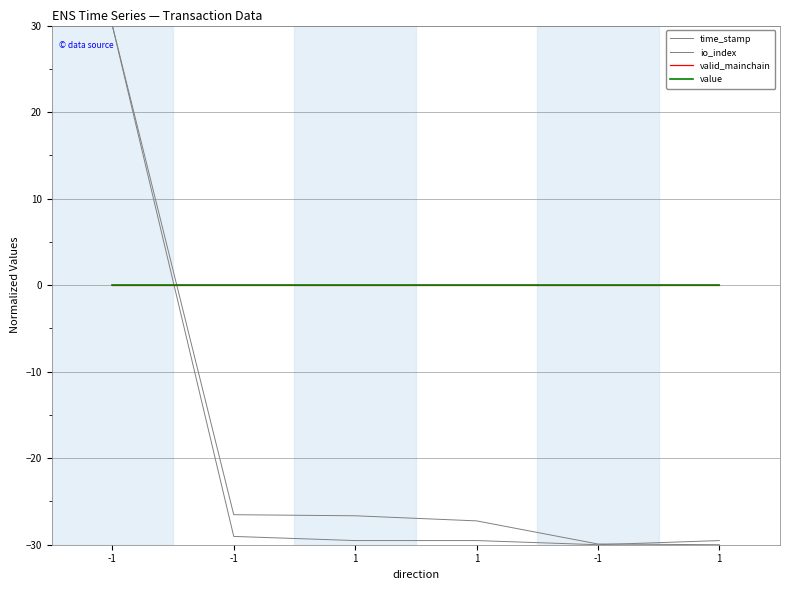

What is the sum of the time_stamp values at 1 and -1?

-59.9